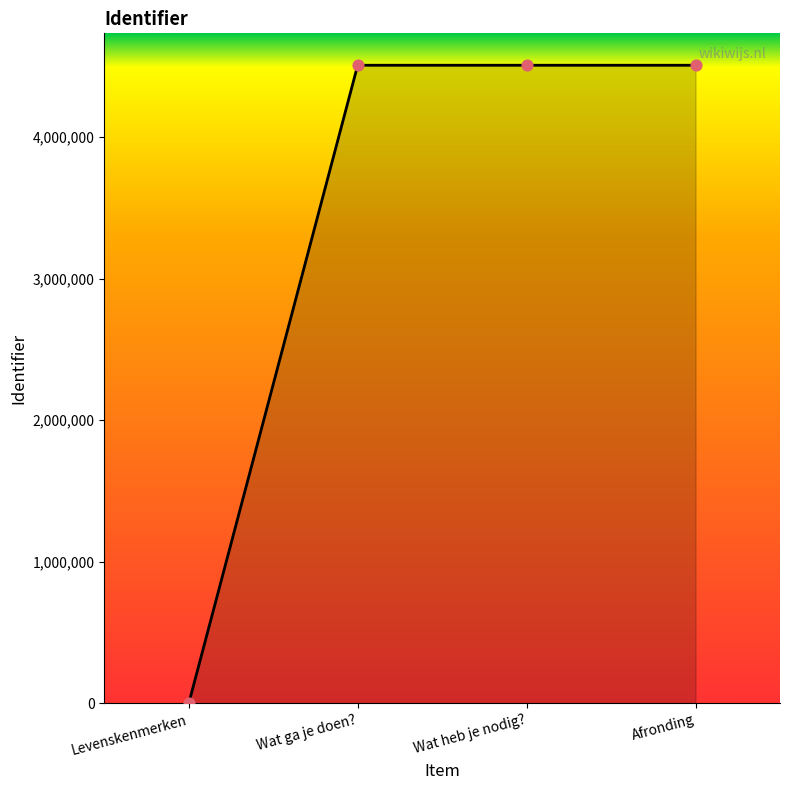

Approximately how many times larger is the value at Wat ga je doen? compared to Afronding?

1.0